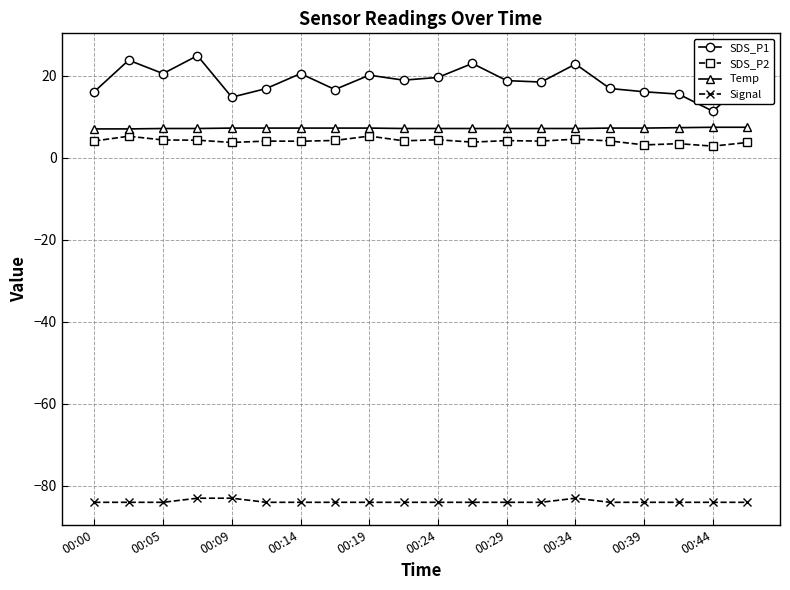

What is the sum of all SDS_P2 values?

81.0